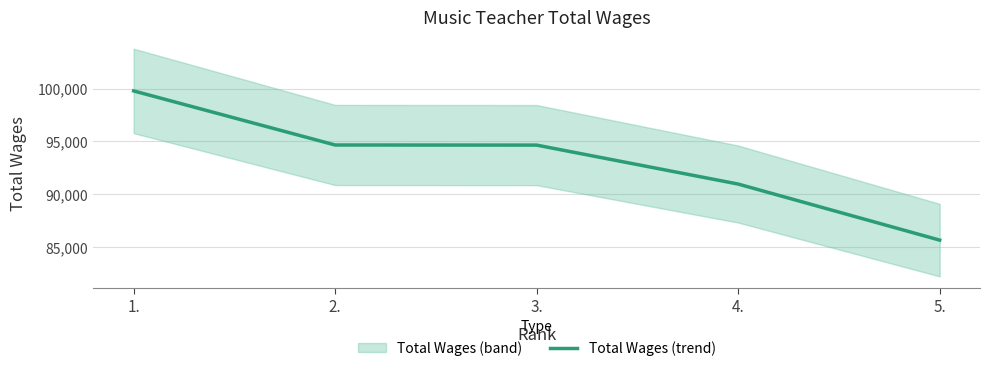

Does the chart display data point markers on the line(s)?

No